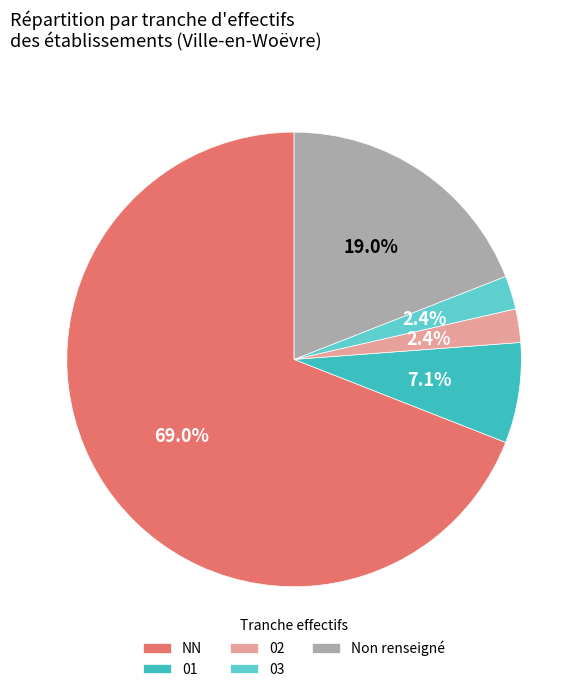

Which category accounts for the majority?

NN